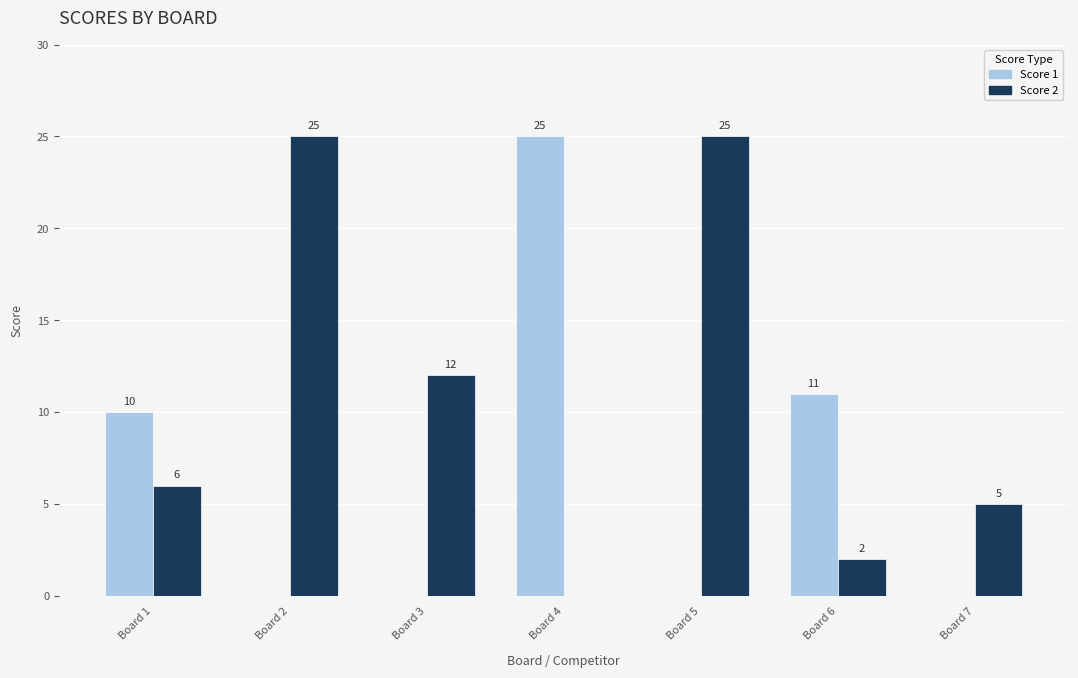

Is the value of Score 1 at Board 5 greater than the value of Score 2 at Board 7?

No